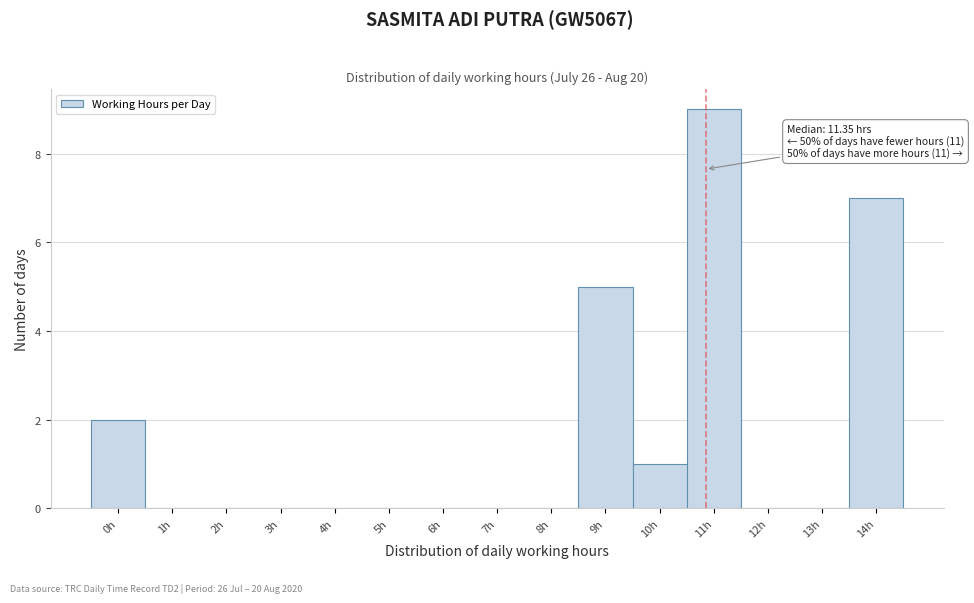

Reading left to right, what are all the values shown in this chart?

0h=2	1h=0	2h=0	3h=0	4h=0	5h=0	6h=0	7h=0	8h=0	9h=5	10h=1	11h=9	12h=0	13h=0	14h=7